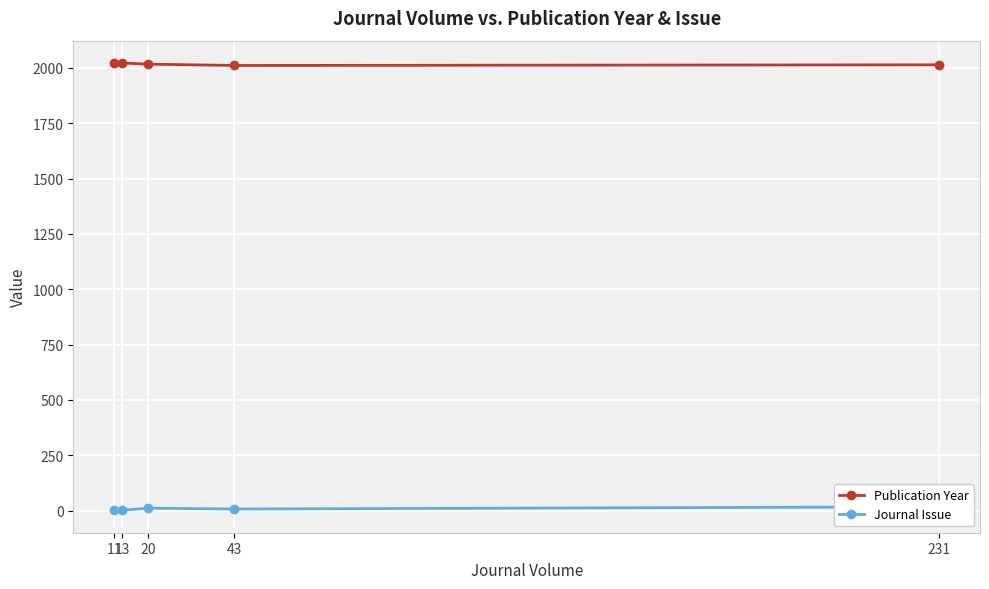

What is the difference between the highest and lowest values at 20?

2006